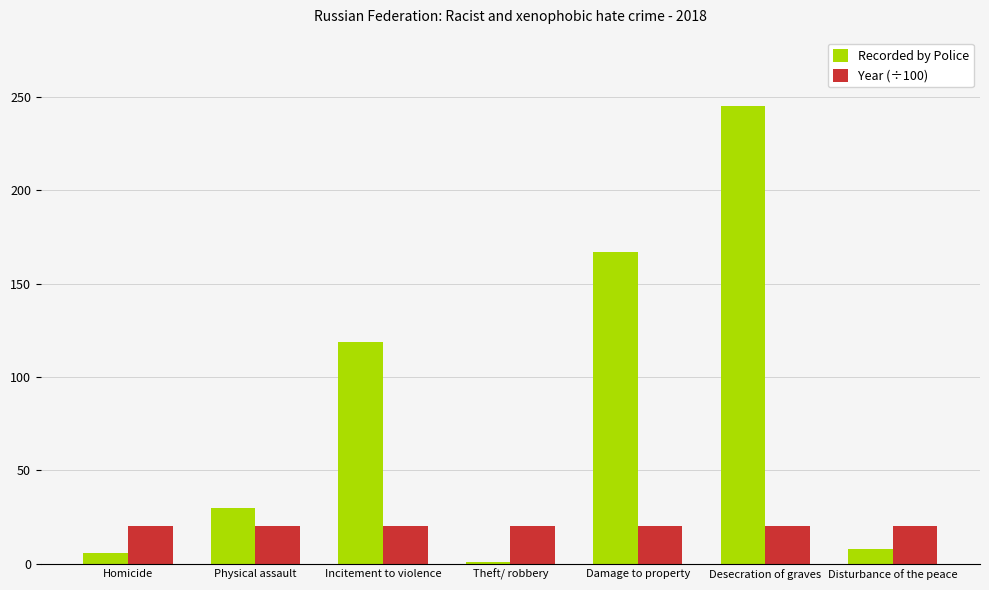

What value does the Year (÷100) series have at Desecration of graves?

20.2